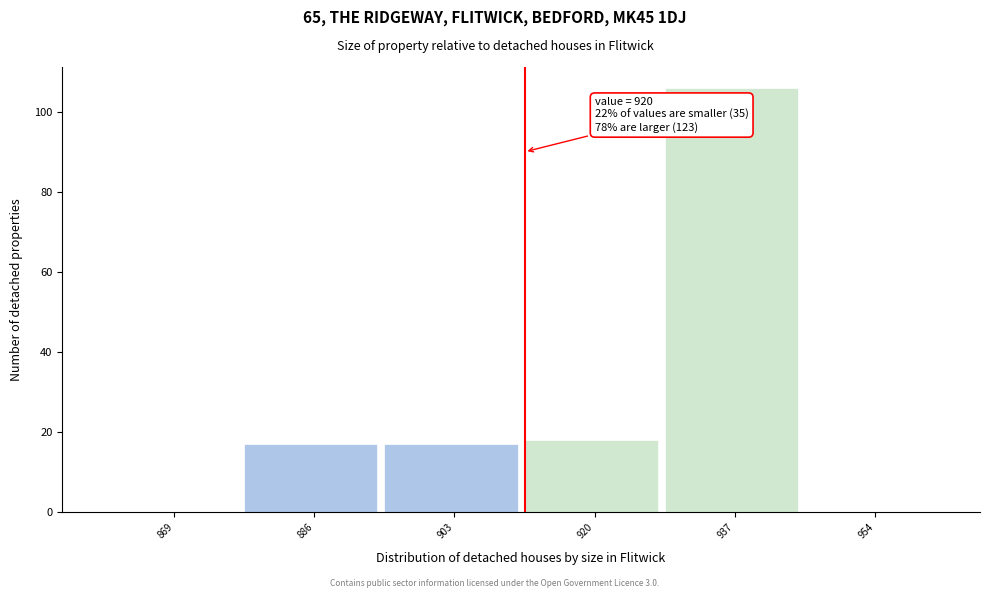

Reading left to right, extract all data points from this chart.

869=0	886=17	903=17	920=18	937=106	954=0